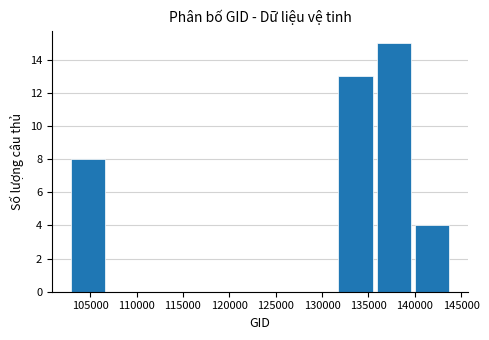

How tall is the bar that spans 136000 to 140000 on the x-axis? Neither the bar edges nor the heights are printed on the chart, so give them approximately, as read against the axes.

15